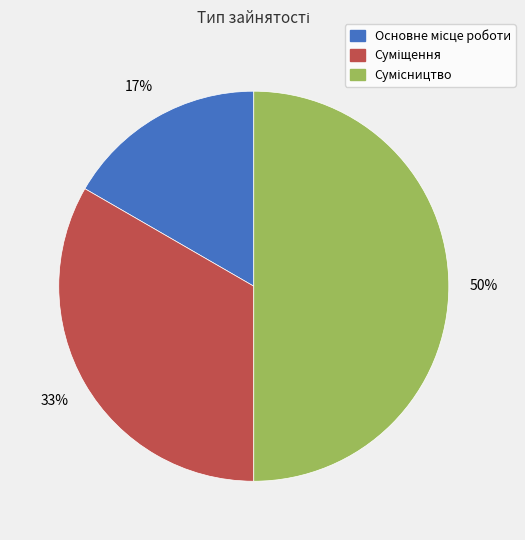

To the nearest percent, what is the average slice percentage?

33%